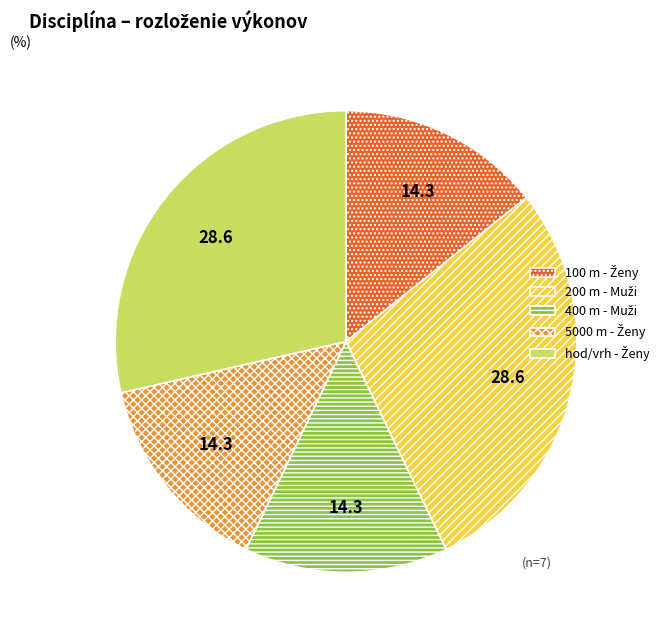

Is there any slice that represents more than half of the pie?

No